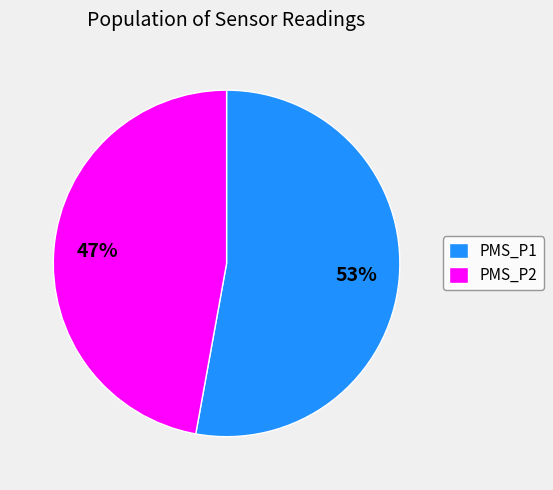

Does any single category account for the majority?

Yes